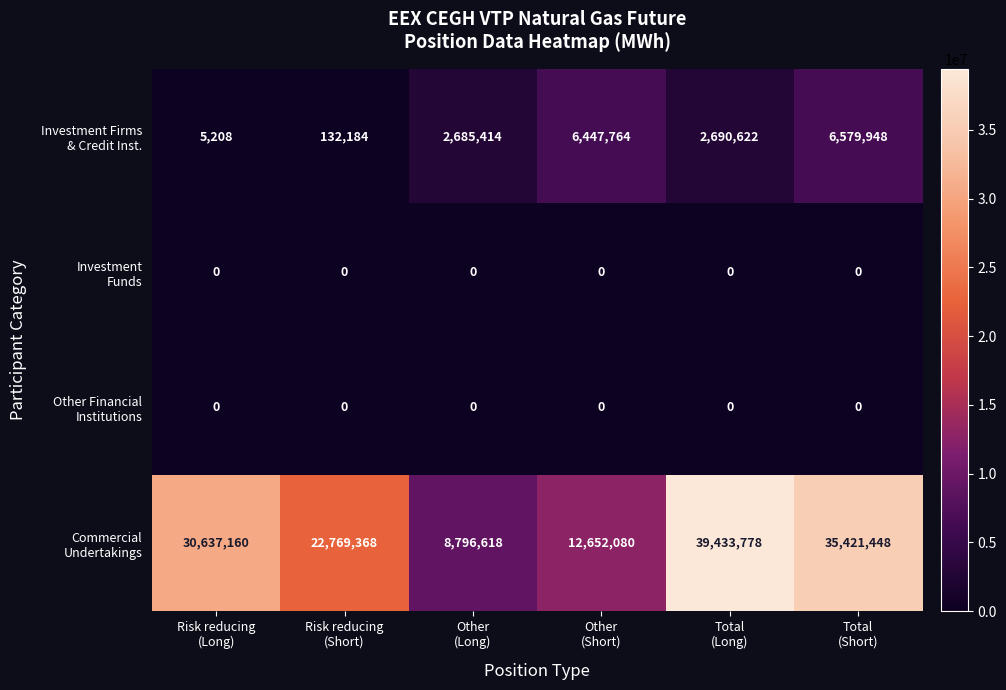

What is the greatest value displayed?

39433778